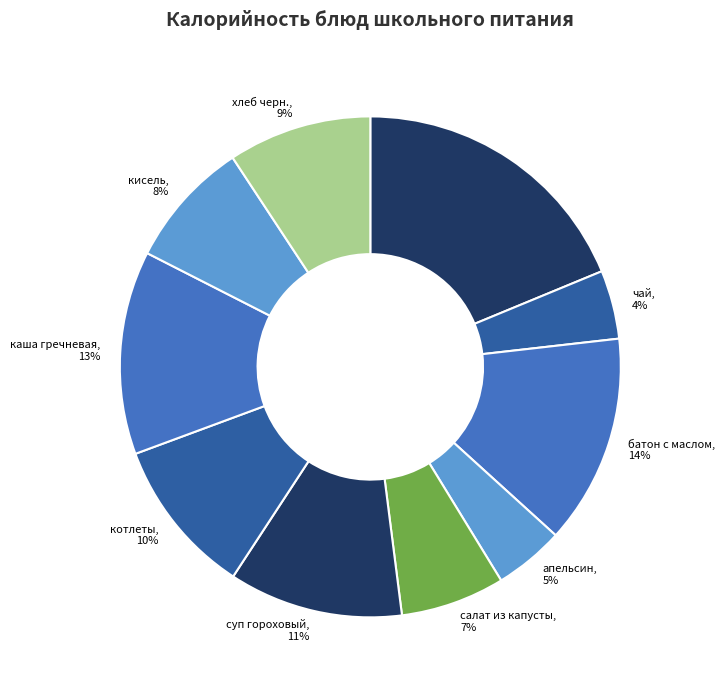

Between кисель, 8% and котлеты, 10%, which is larger?

котлеты, 10%